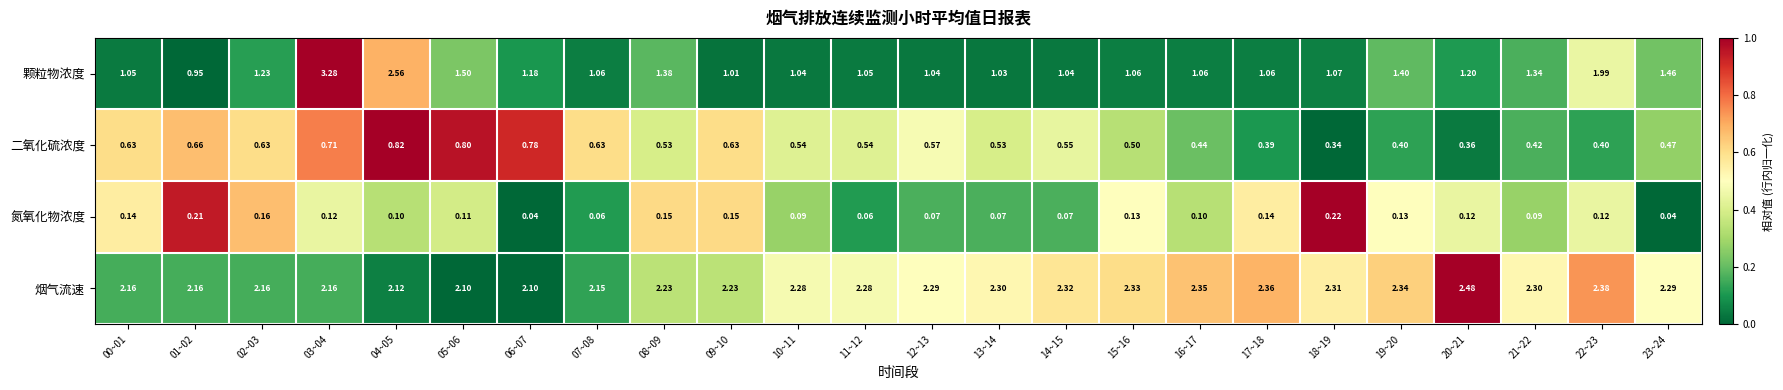

Rank the series by their maximum value, from highest to lowest.

颗粒物浓度, 烟气流速, 二氧化硫浓度, 氮氧化物浓度